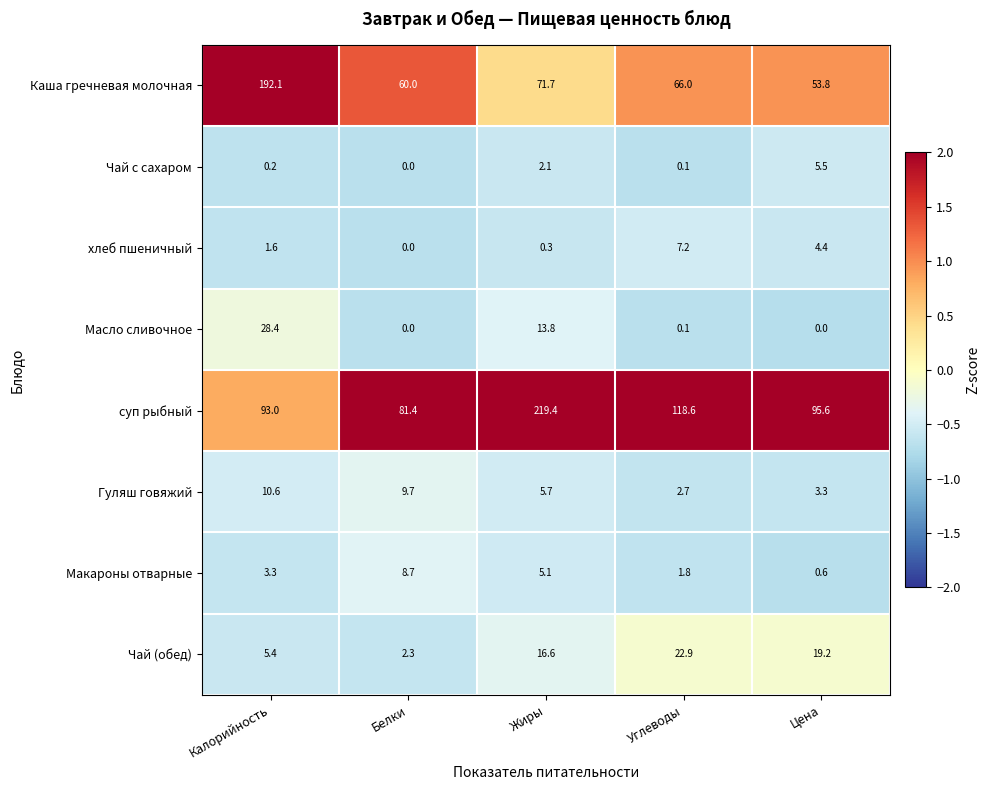

Which series has the largest range (max minus min)?

Каша гречневая молочная